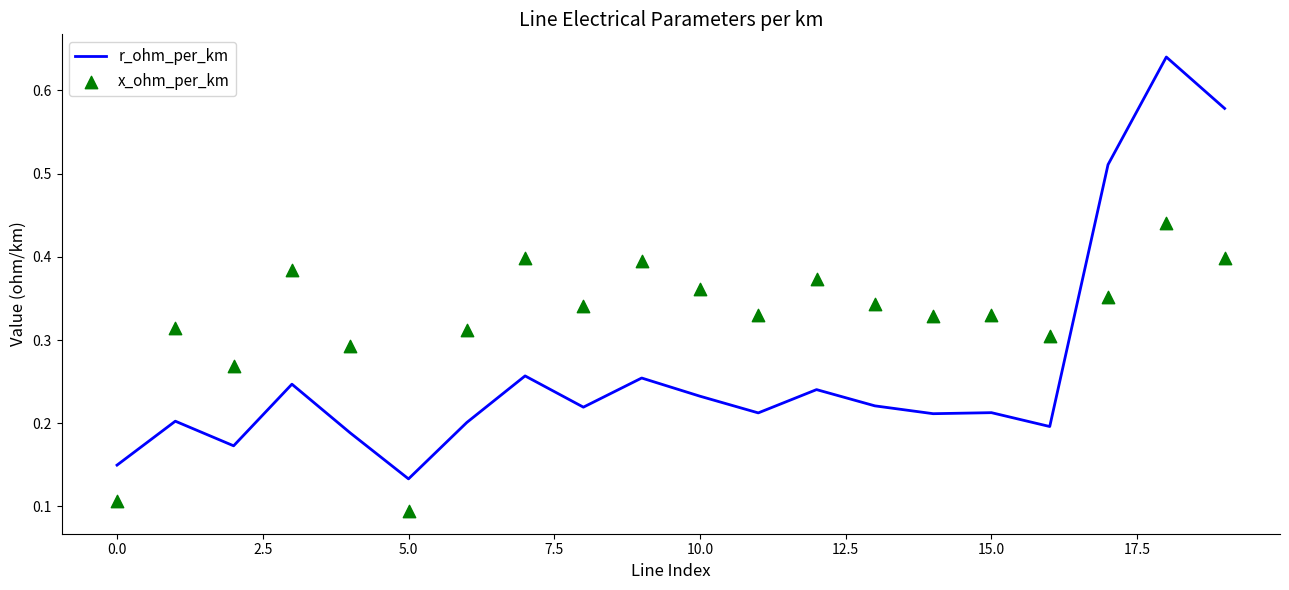

Is it true that r_ohm_per_km equals 0.2 at 5.0?

False